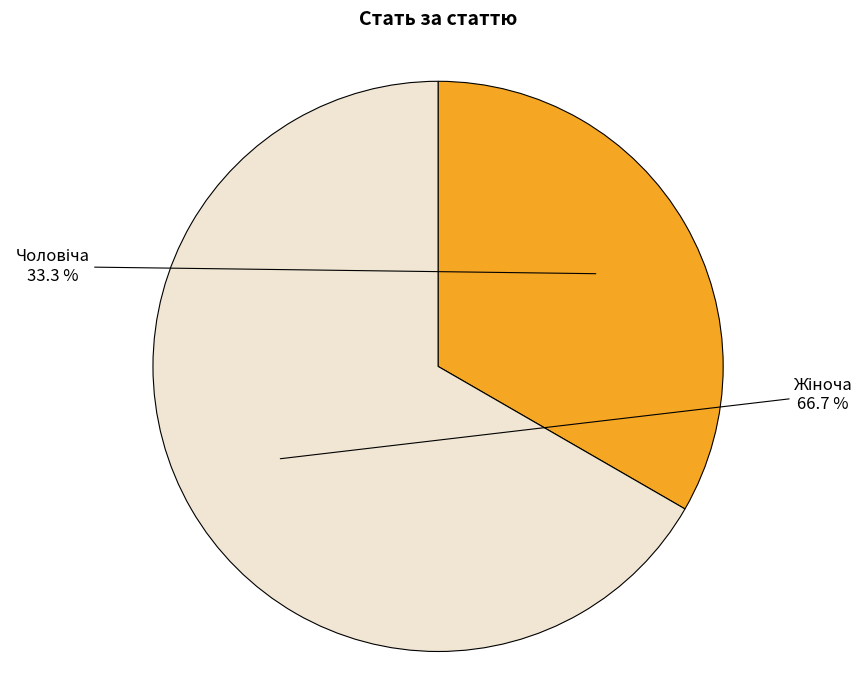

Is there a majority slice in this chart?

Yes